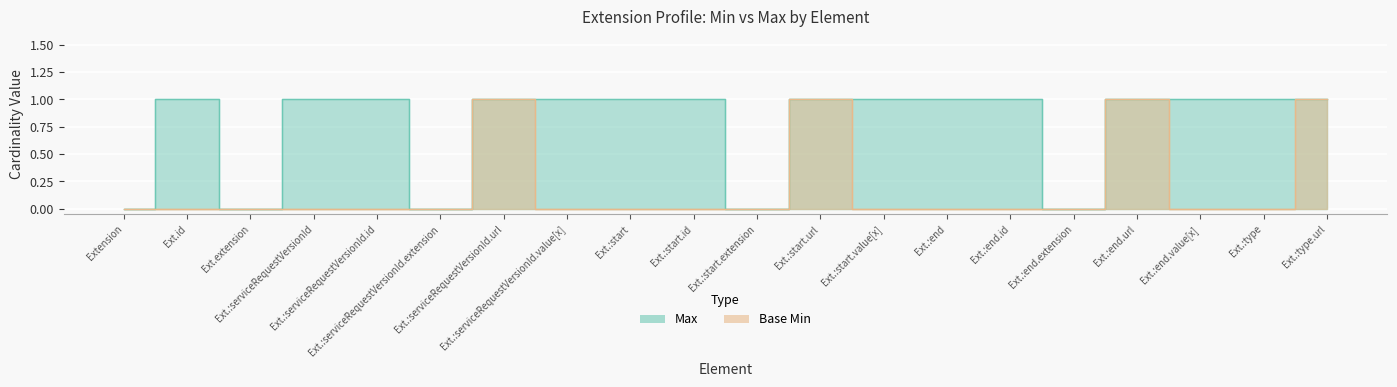

The Base Min series shows -1 at Ext.:end.id. True or false?

False